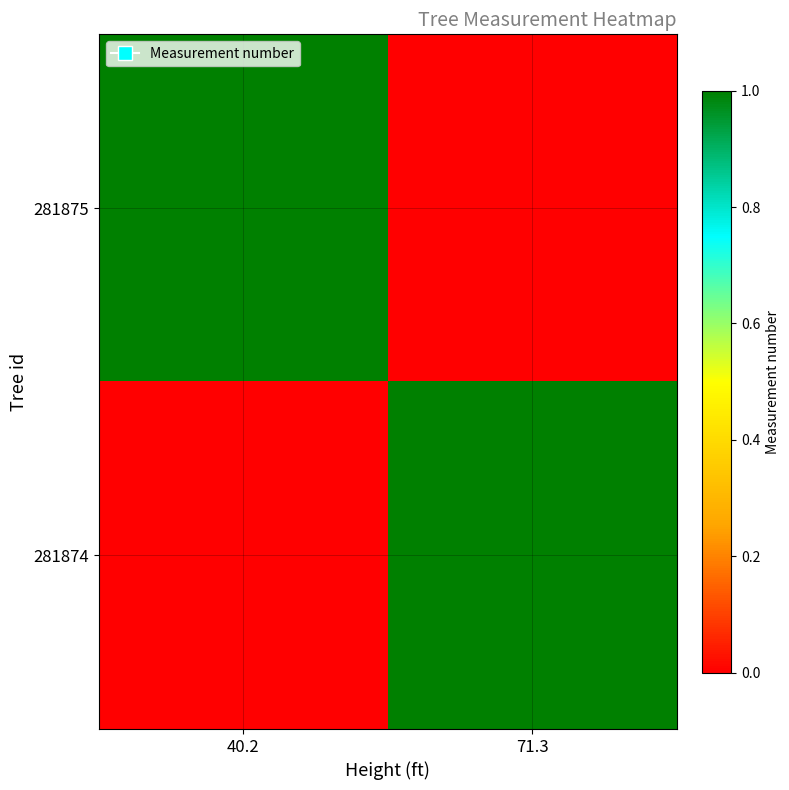

Which series has the largest total across all categories?

281875